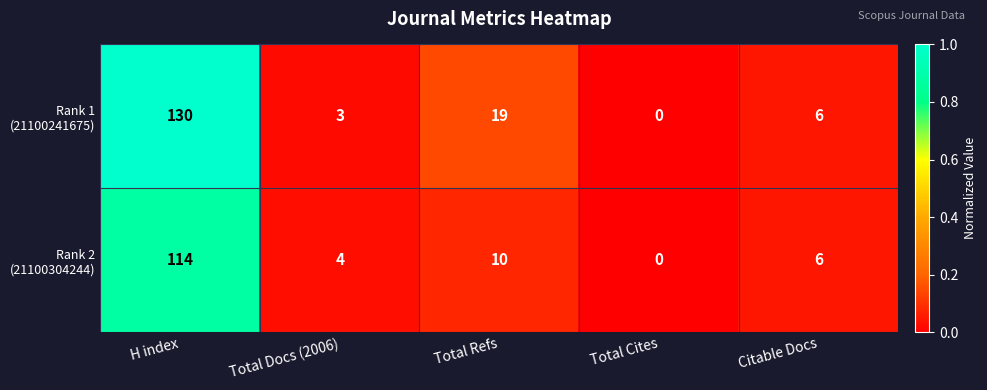

At how many categories does at least one series exceed 3?

4